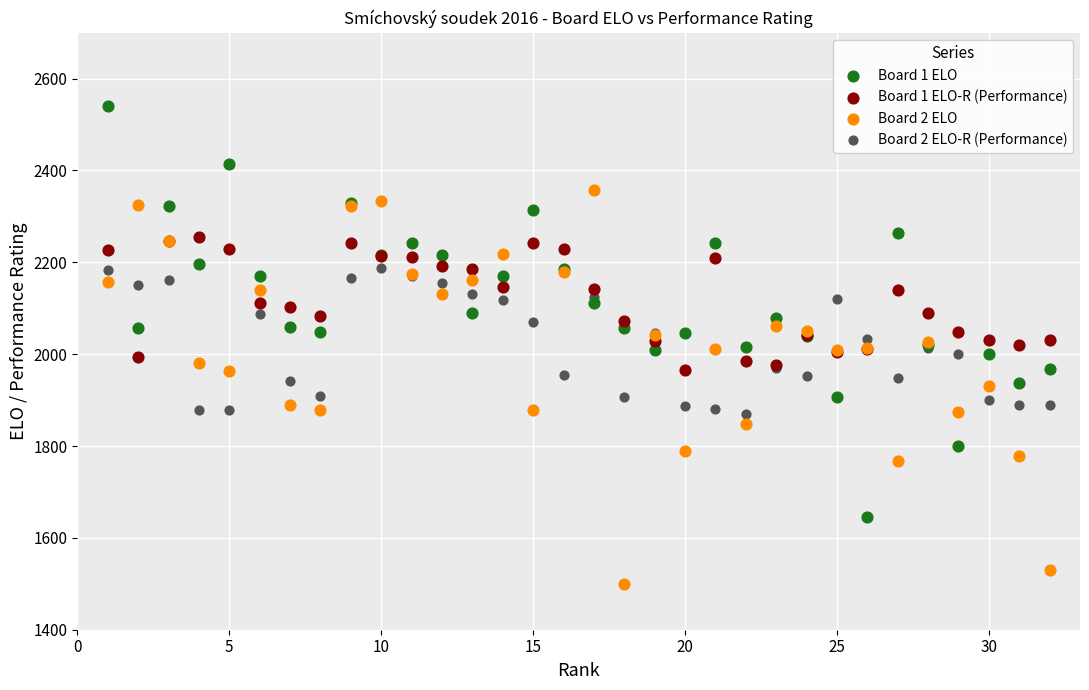

Which series contains the highest Y value?

Board 1 ELO